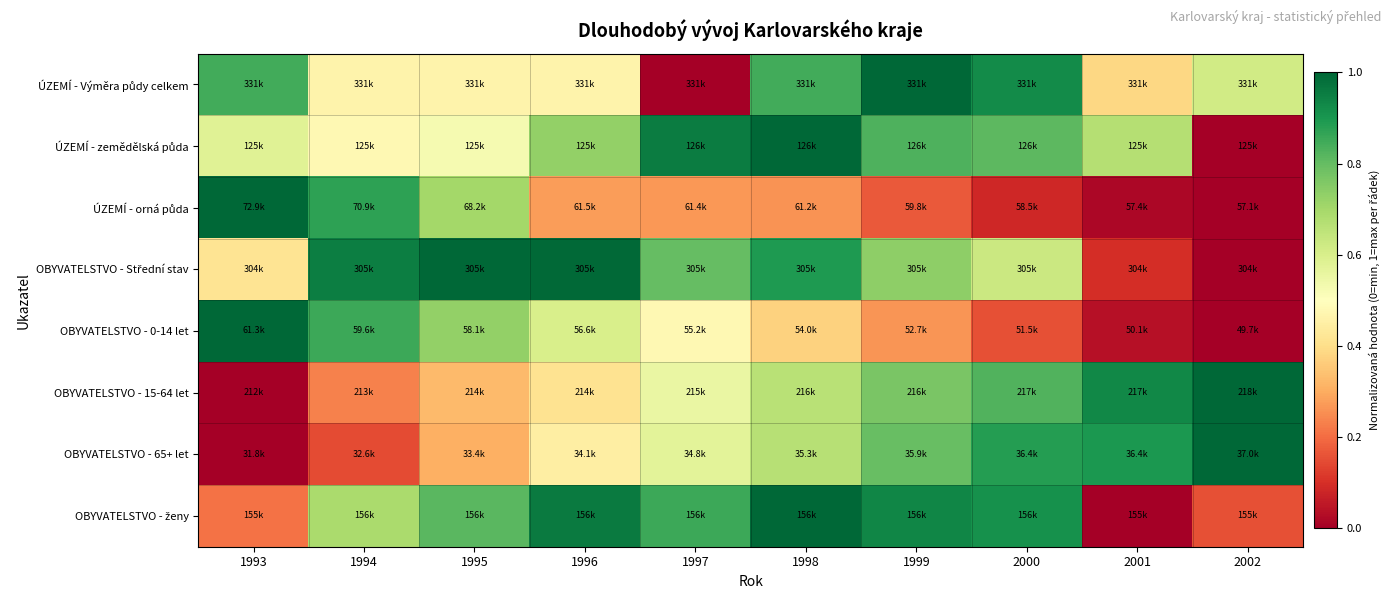

Between 1993 and 1999, which series saw the biggest shift?

ÚZEMÍ - orná půda